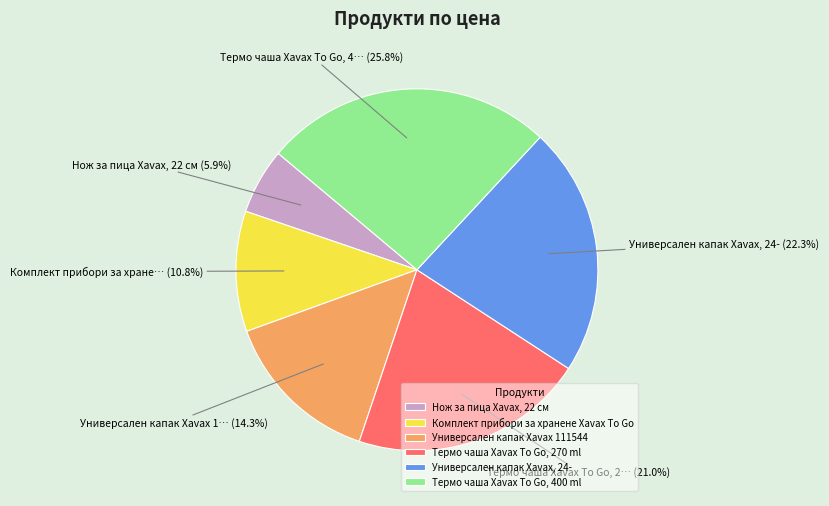

How many slices are in this pie chart?

6